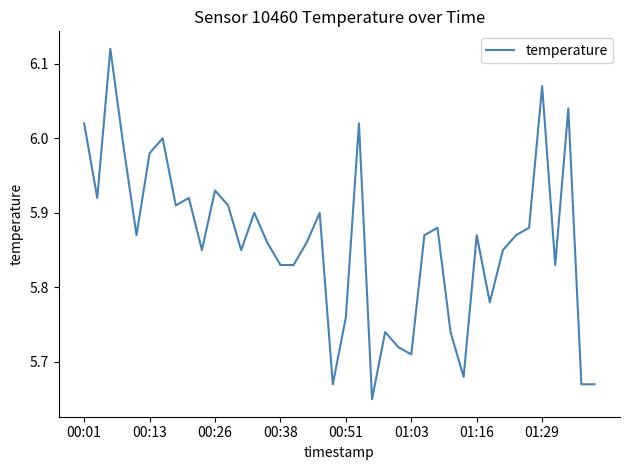

What is the difference between the maximum and minimum values?

0.5